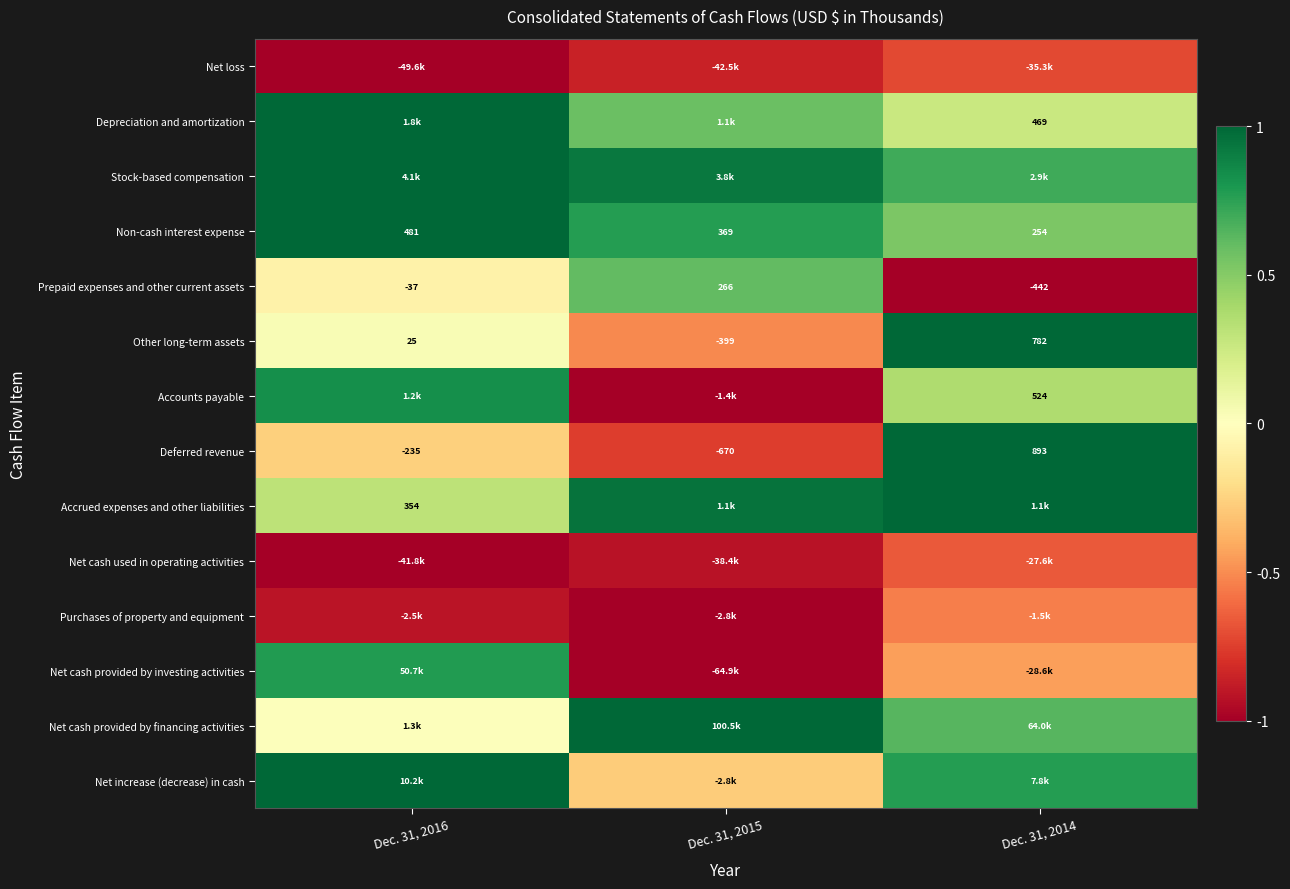

How many negative values does the Deferred revenue series have?

2